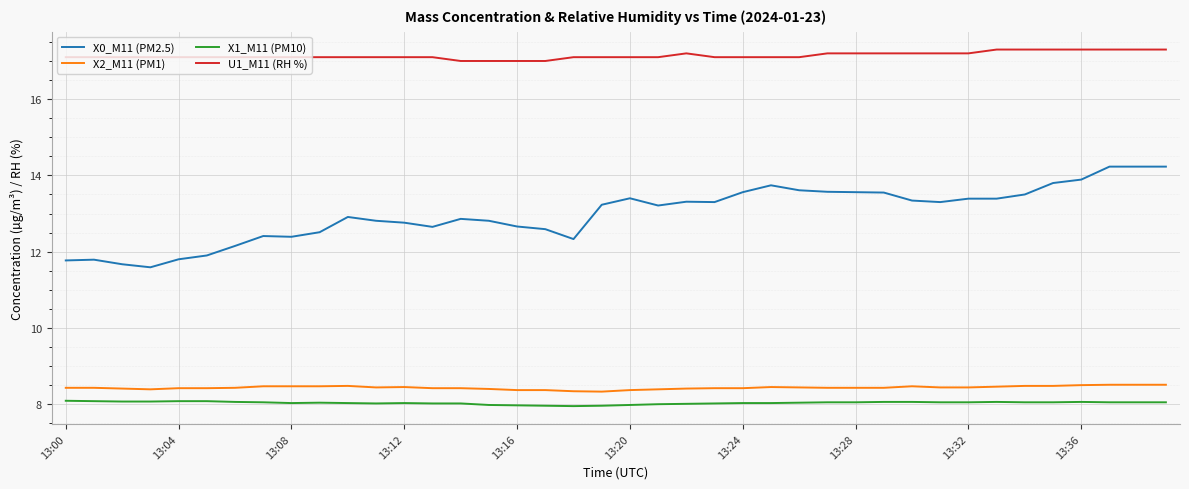

Which series has the largest range (max minus min)?

X0_M11 (PM2.5)